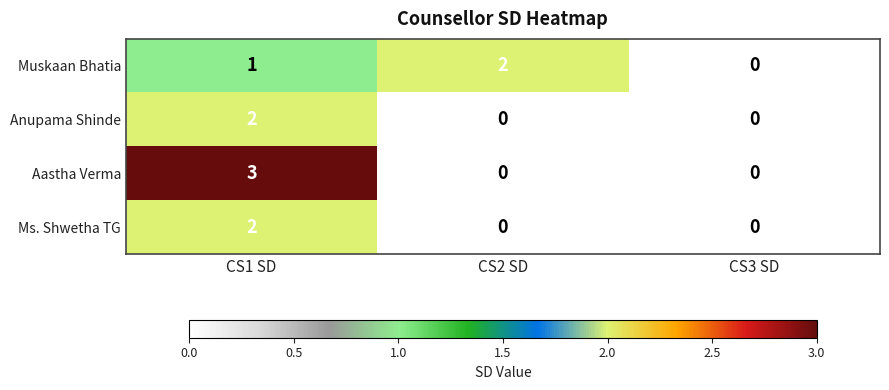

What is the maximum value for Aastha Verma?

3